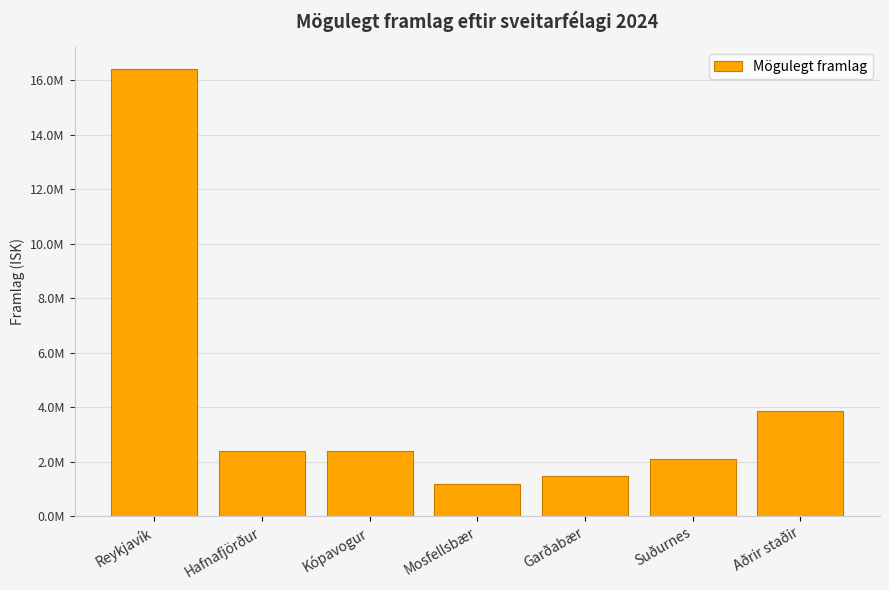

Reading left to right, what are all the values shown in this chart?

16391373.9	2384199.8	2384199.8	1192099.9	1490124.9	2086174.9	3874324.7